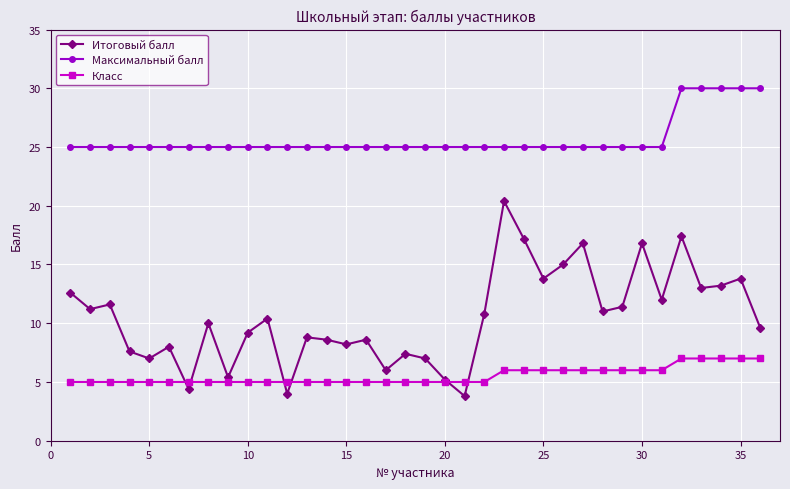

True or false: Класс and Максимальный балл cross at least once.

False